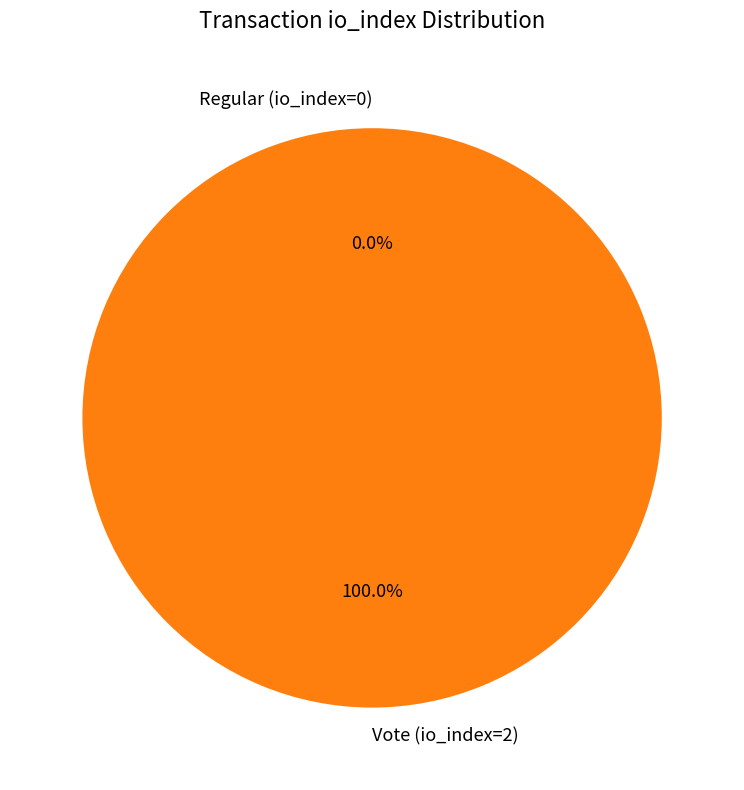

Is it true that Regular (io_index=0) is 0% of the pie?

True